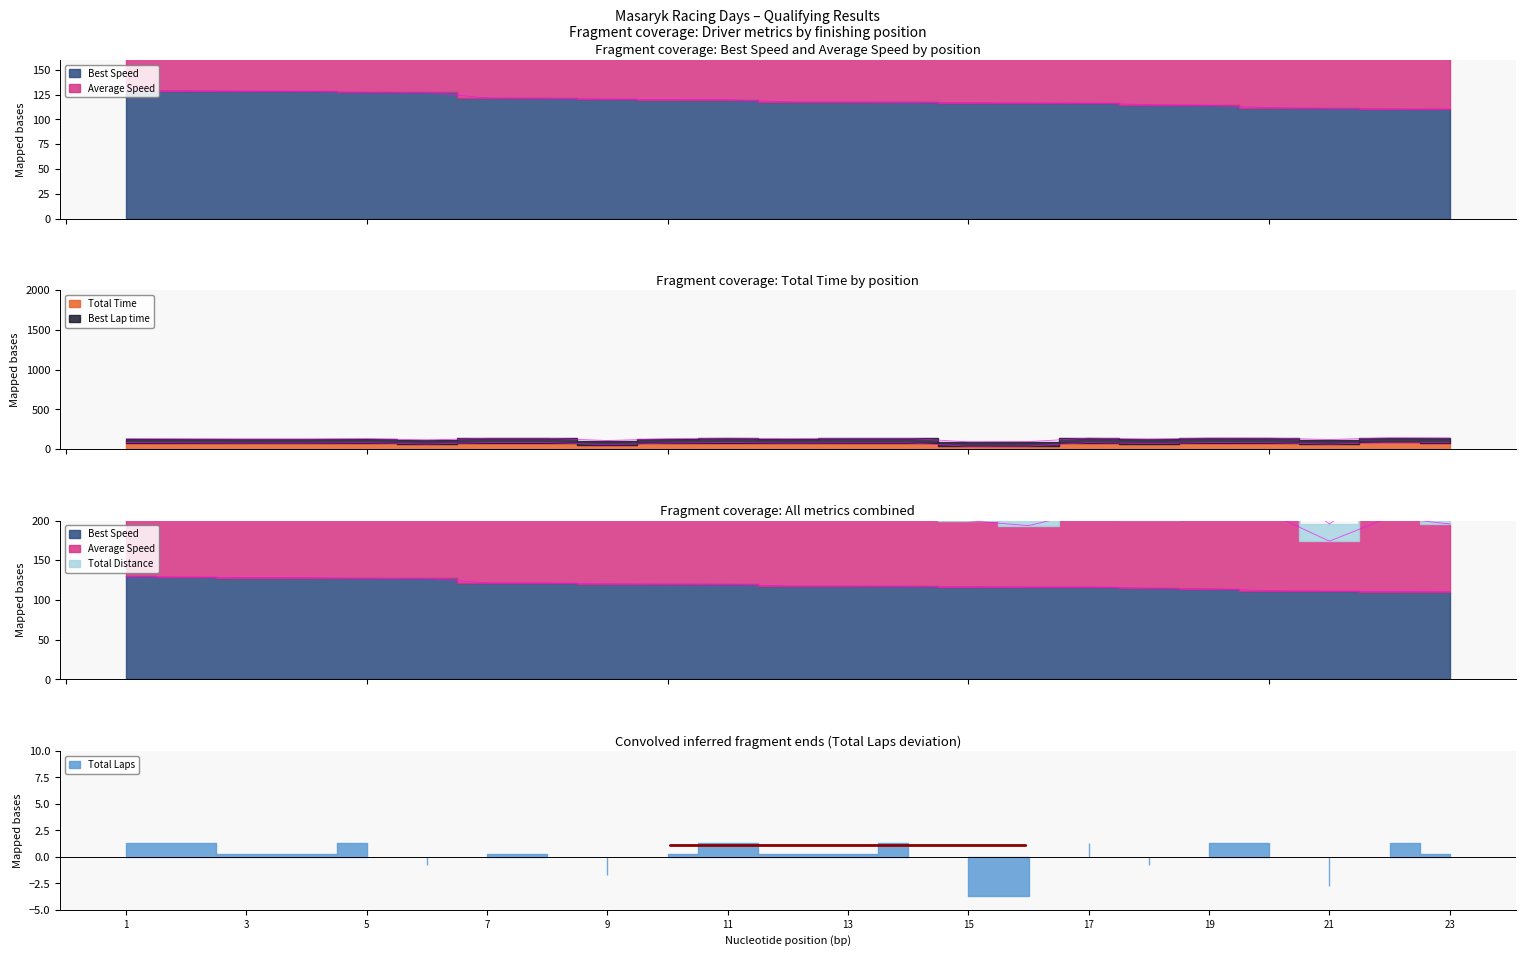

True or false: Total Time and Best Speed cross at least once.

False